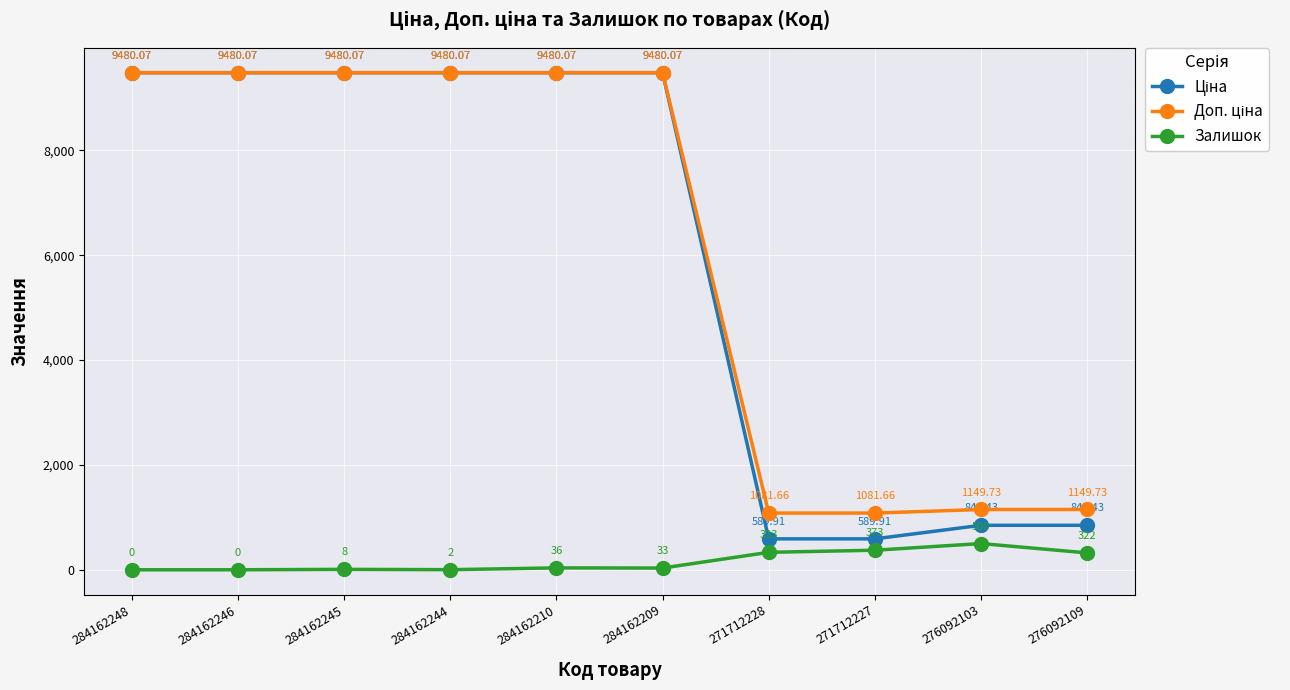

What position from the right is 276092103?

2